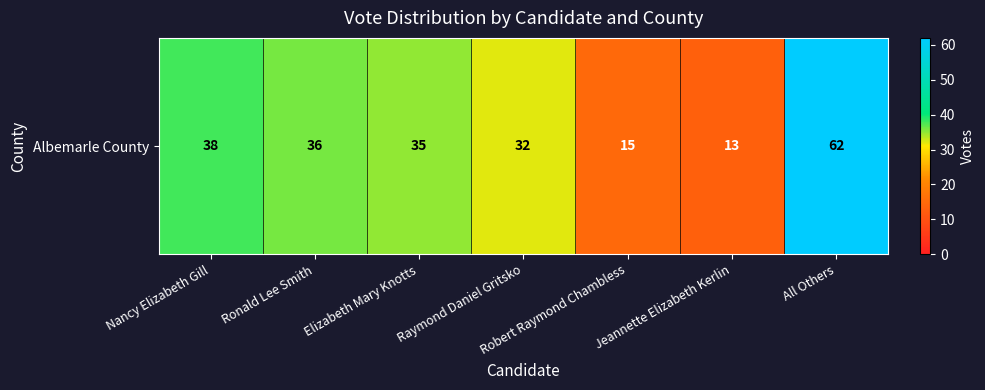

At which label does the data first exceed 35?

Nancy Elizabeth Gill